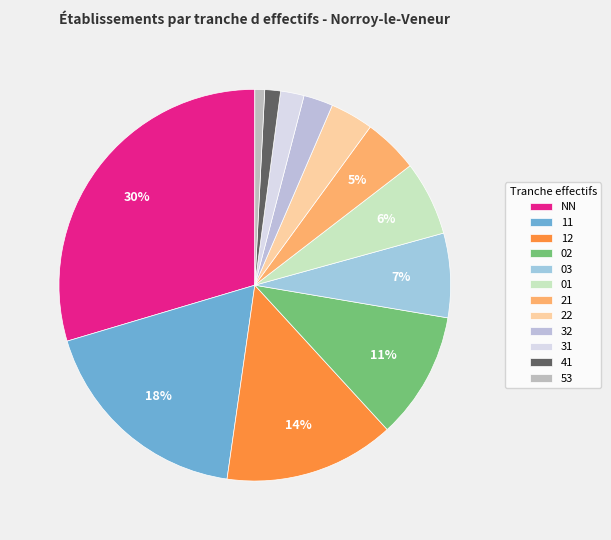

Which slice is the smallest?

53